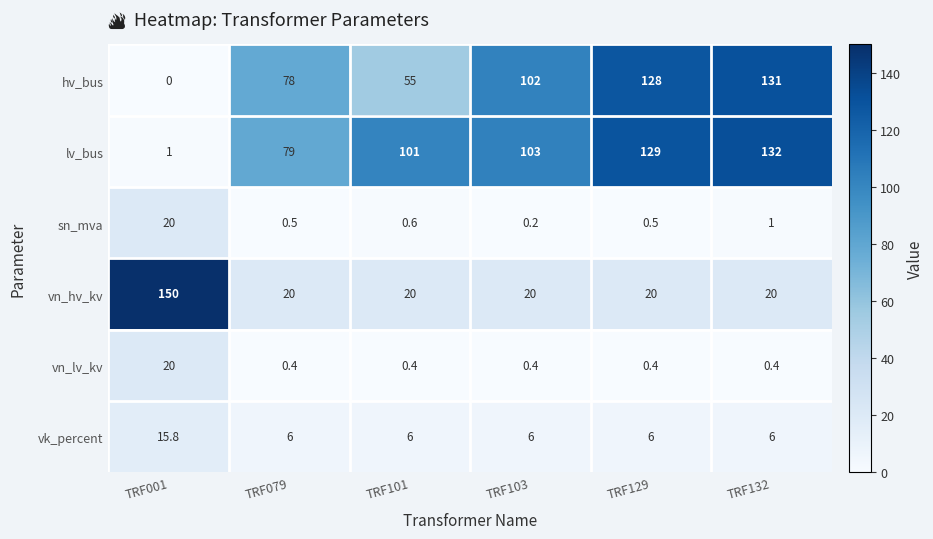

What is the difference between the highest and lowest values at TRF101?

100.6